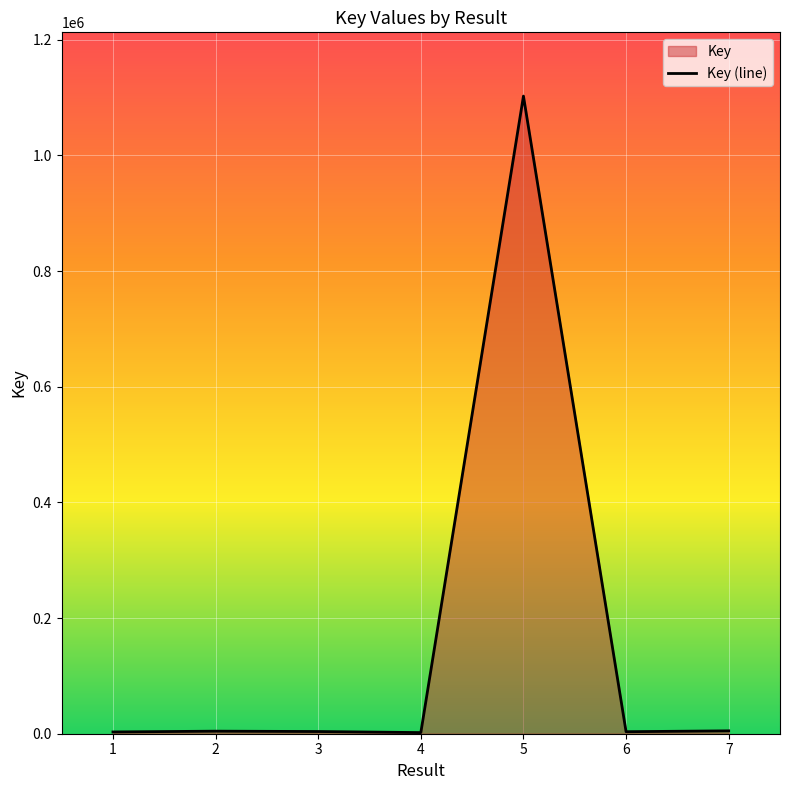

What is the difference between the values at 3 and 7?

1175